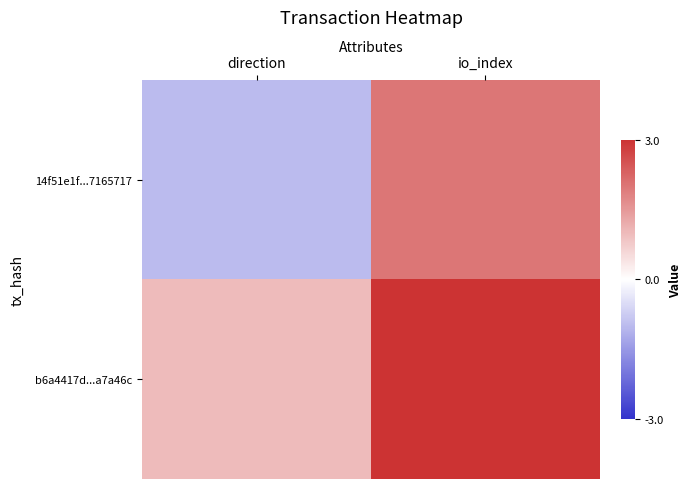

Rank the series at io_index from highest to lowest value.

b6a4417d...a7a46c, 14f51e1f...7165717